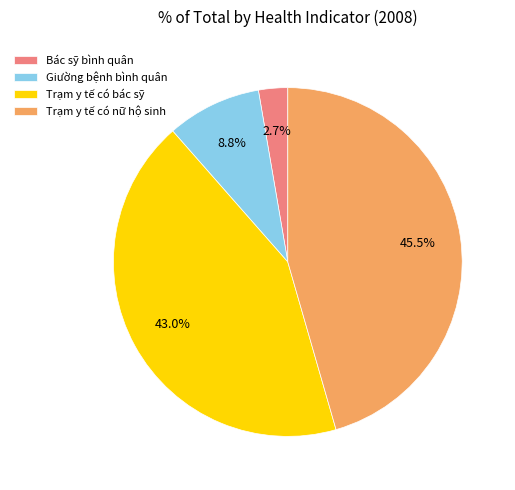

Rank the categories by value from highest to lowest.

Trạm y tế có nữ hộ sinh, Trạm y tế có bác sỹ, Giường bệnh bình quân, Bác sỹ bình quân